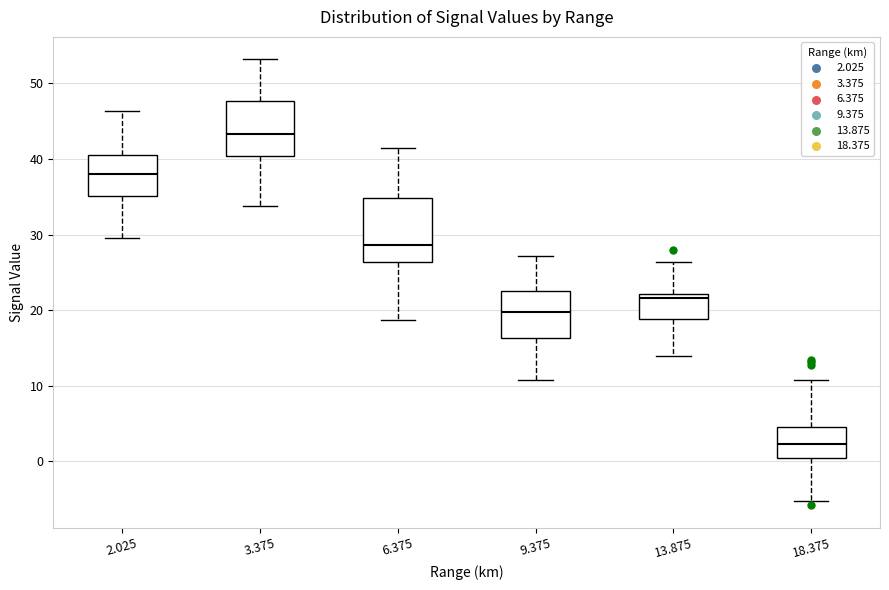

Reading left to right, transcribe this box plot: for each box, give where its median line is, the range the box spans, and where its two whiskers end, as read against the y-axis. The values are not printed on the chart, so give them approximately, as read against the axis.

2.025: median 38, box 35 to 41, whiskers 30 to 46
3.375: median 43, box 40 to 48, whiskers 34 to 53
6.375: median 29, box 26 to 35, whiskers 19 to 42
9.375: median 20, box 16 to 23, whiskers 11 to 27
13.875: median 22 (just below the box's upper edge), box 19 to 22, whiskers 14 to 26
18.375: median 2, box 0 to 5, whiskers -5 to 11